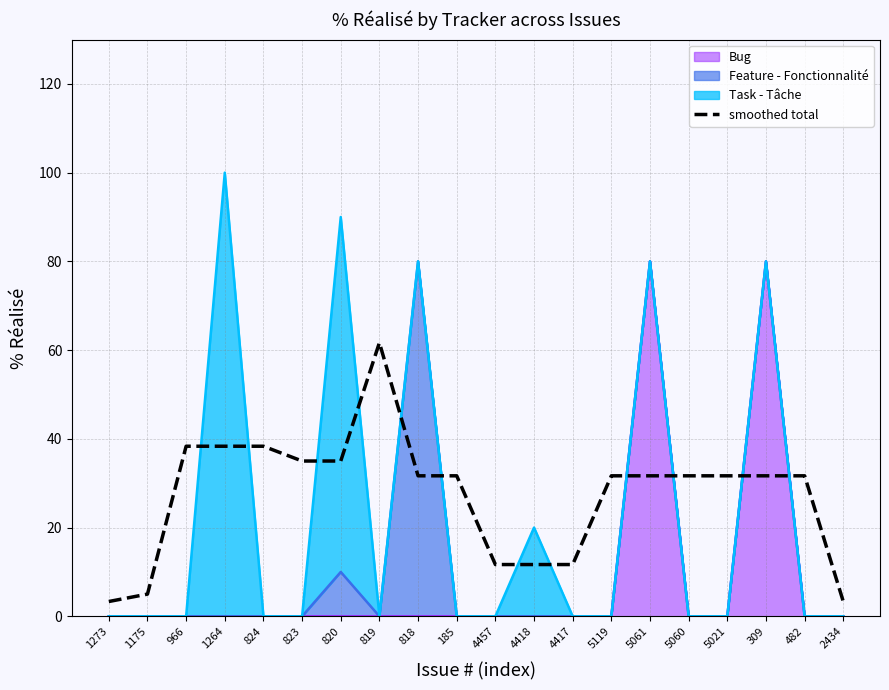

True or false: the data shows 35.0 at 823.

True